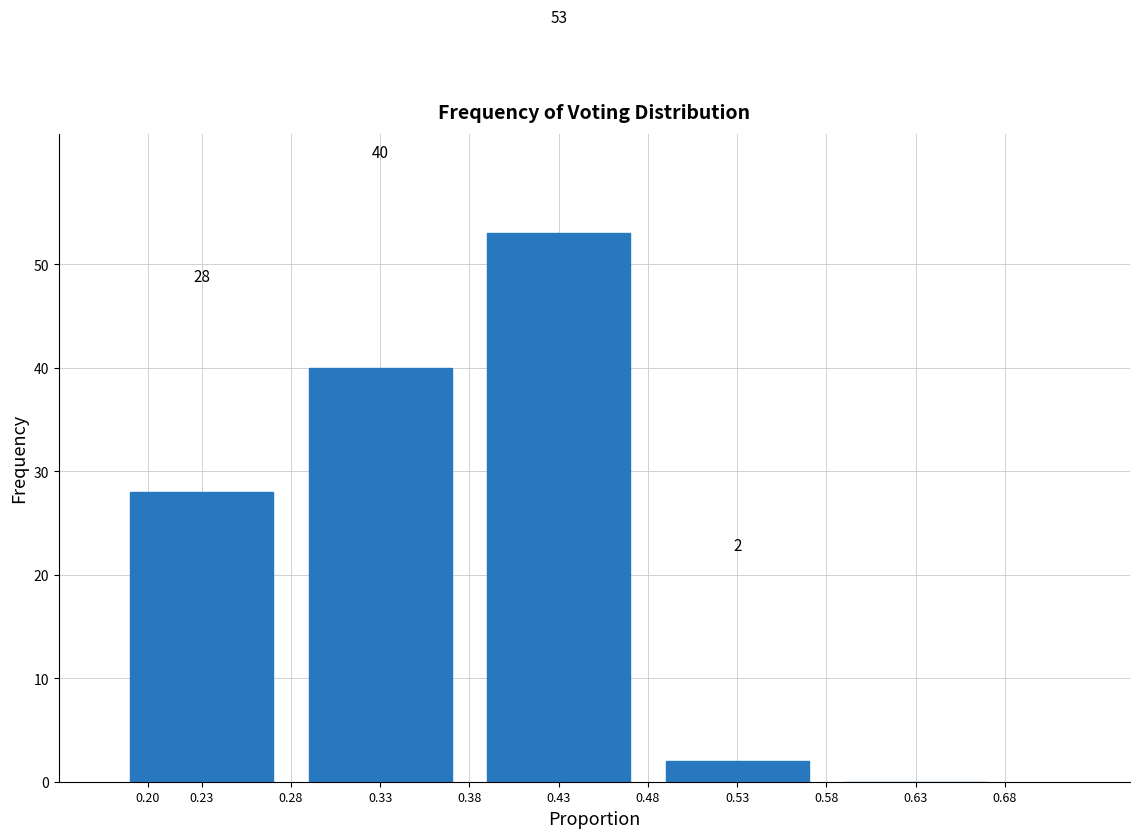

Reading right to left, what are all the values shown in this chart?

0.63=0	0.53=2	0.43=53	0.33=40	0.23=28